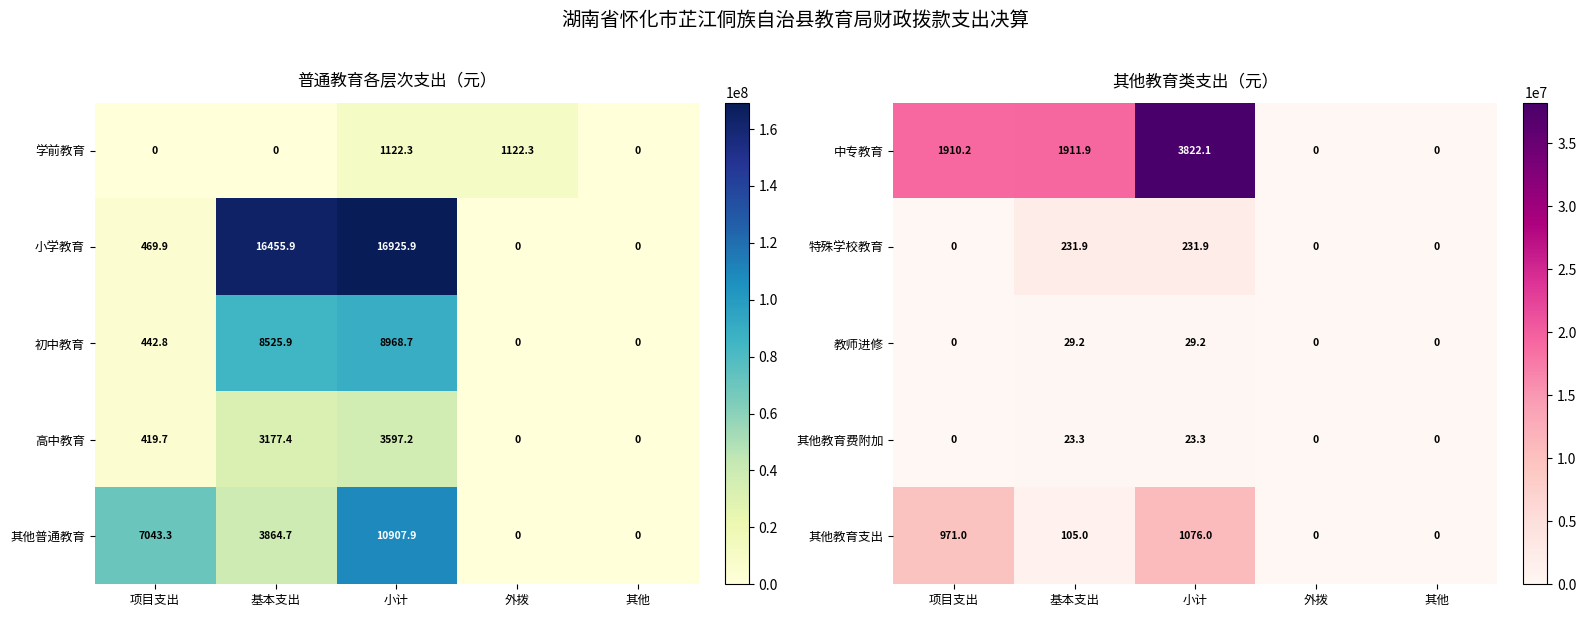

Is the value of 教师进修 at 外拨 greater than the value of 中专教育 at 小计?

No